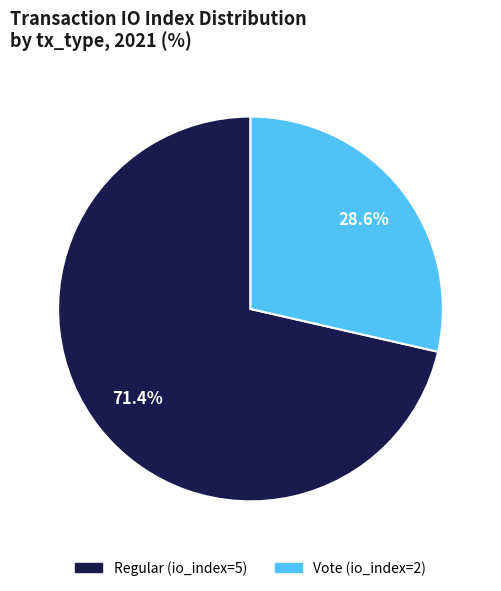

Is it true that Vote (io_index=2) is 29% of the pie?

True